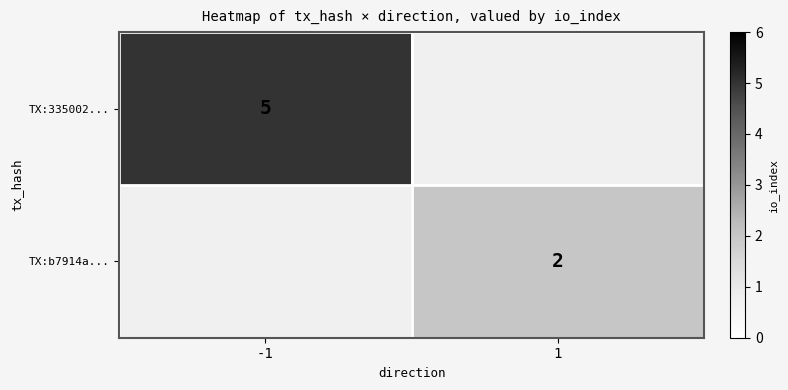

True or false: TX:b7914a... has a value of 2 at 1.

True